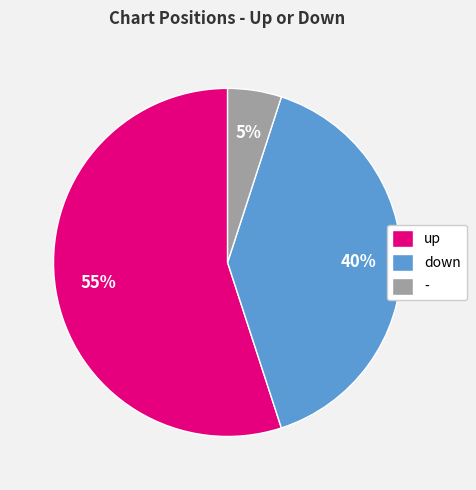

Is the sum of up and - greater than half?

Yes